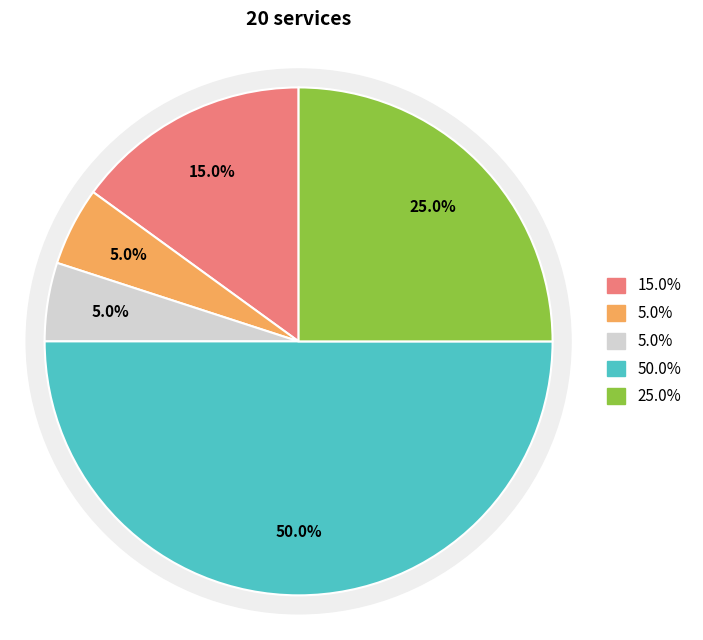

Does Coordinación del DIF Municipal account for over 50% of the chart?

No